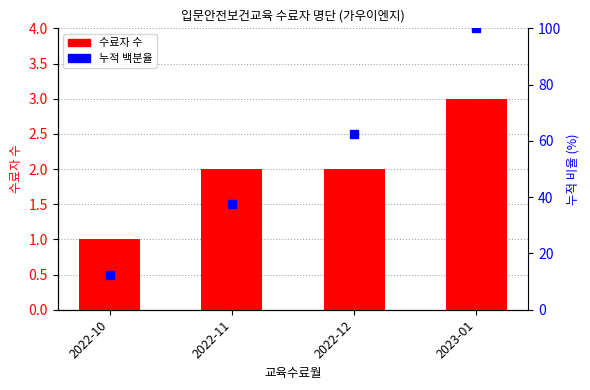

Reading right to left, transcribe all the data shown in this chart.

수료자 수: 3.0	2.0	2.0	1.0
누적 백분율: 100.0	62.5	37.5	12.5